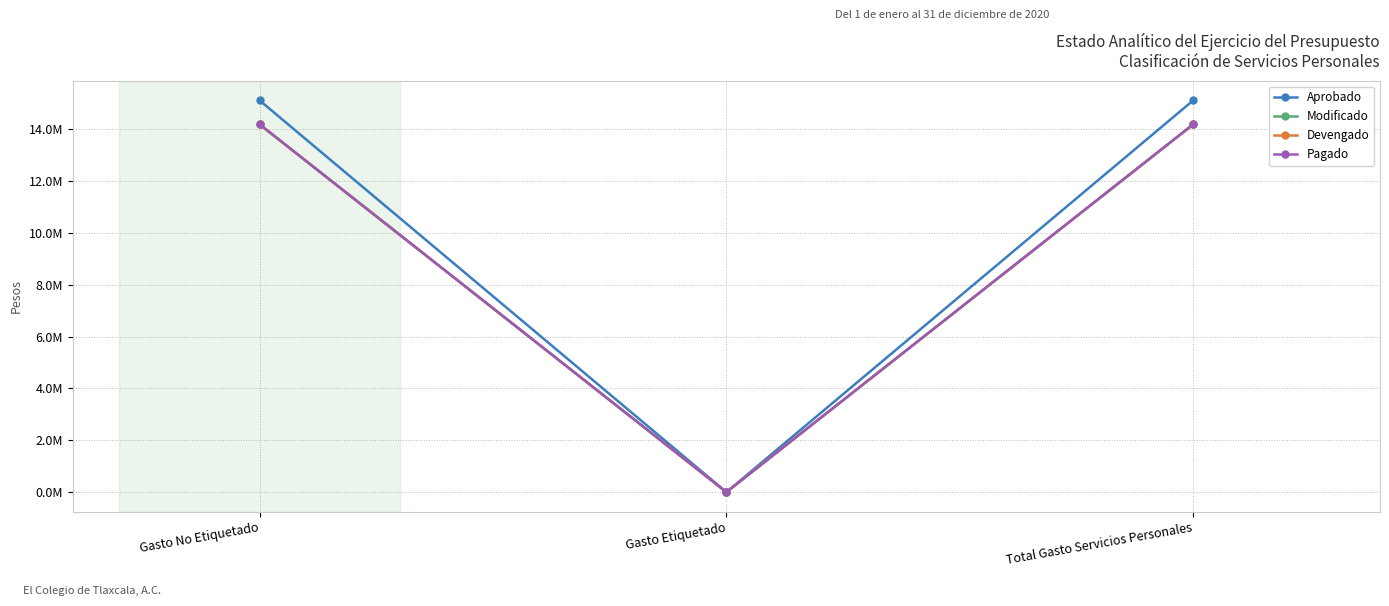

Where is Devengado nearest to the value 7092540?

Gasto Etiquetado